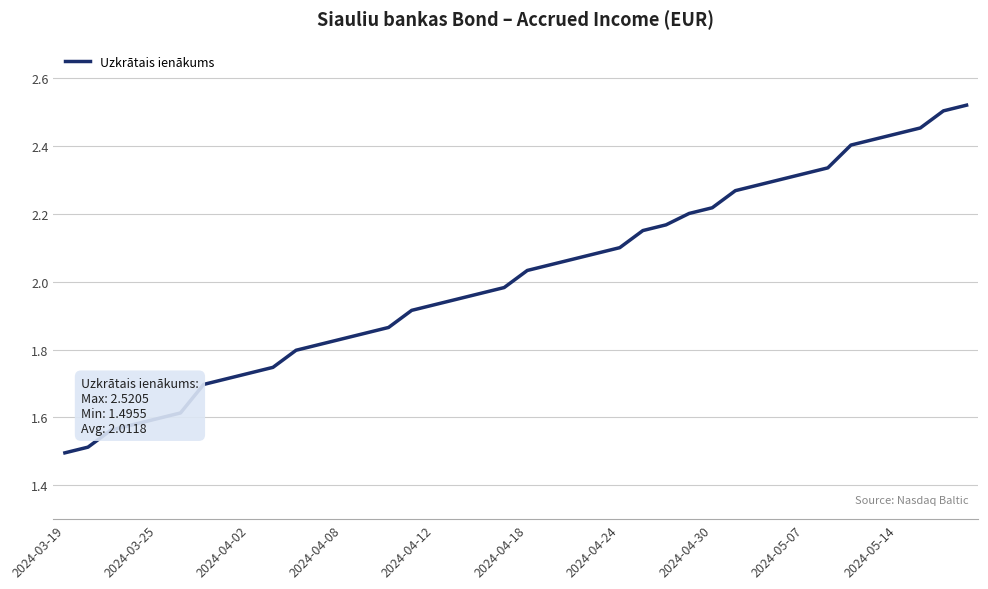

What is the difference between the maximum and minimum values?

1.0